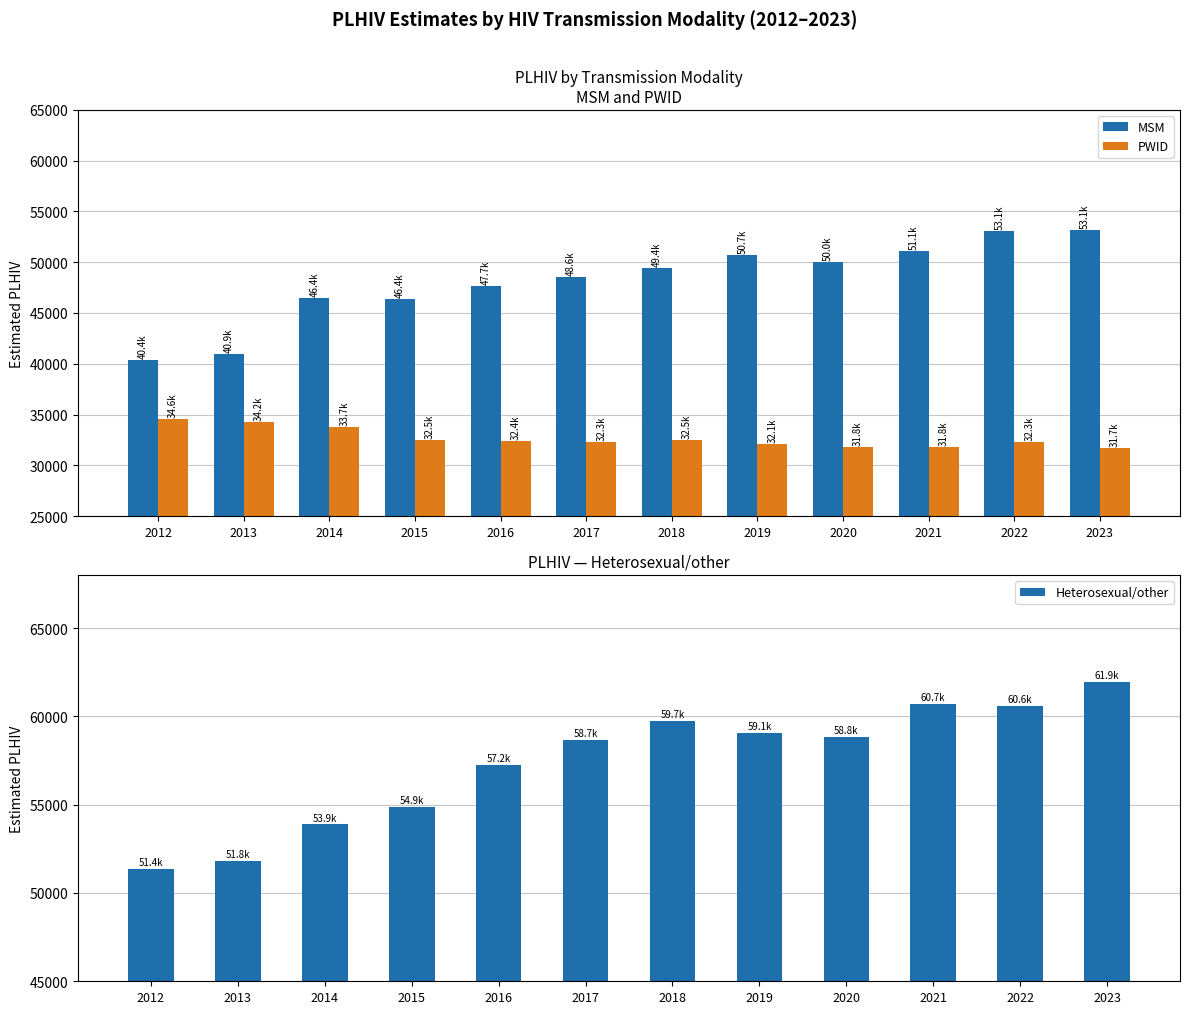

At 2017, list the series in order from largest to smallest.

Heterosexual/other, MSM, PWID